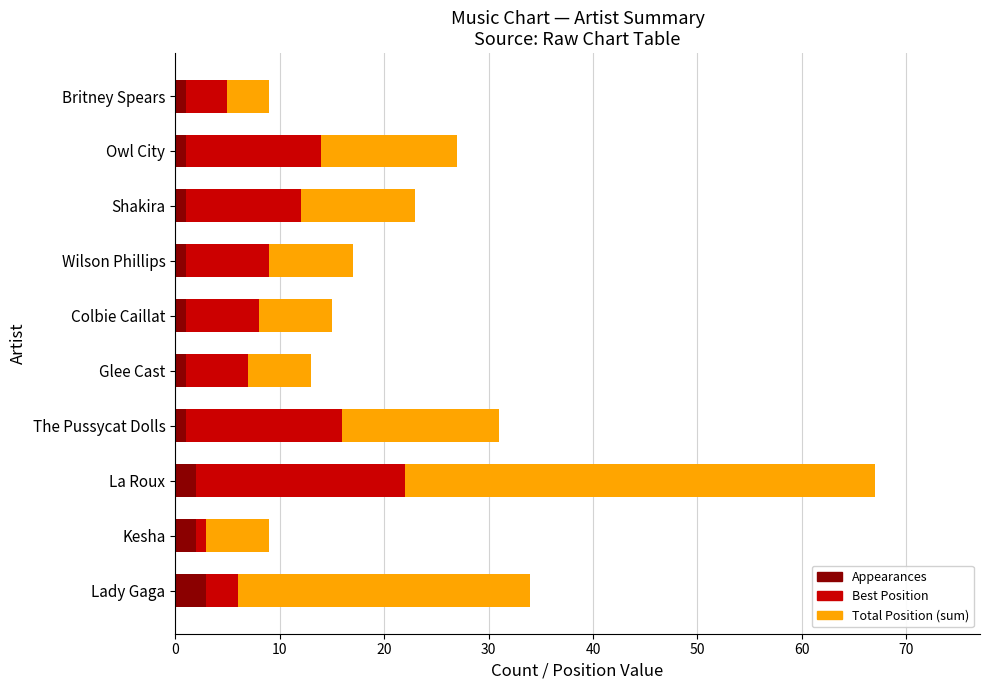

At which category is the sum across all series the highest?

La Roux